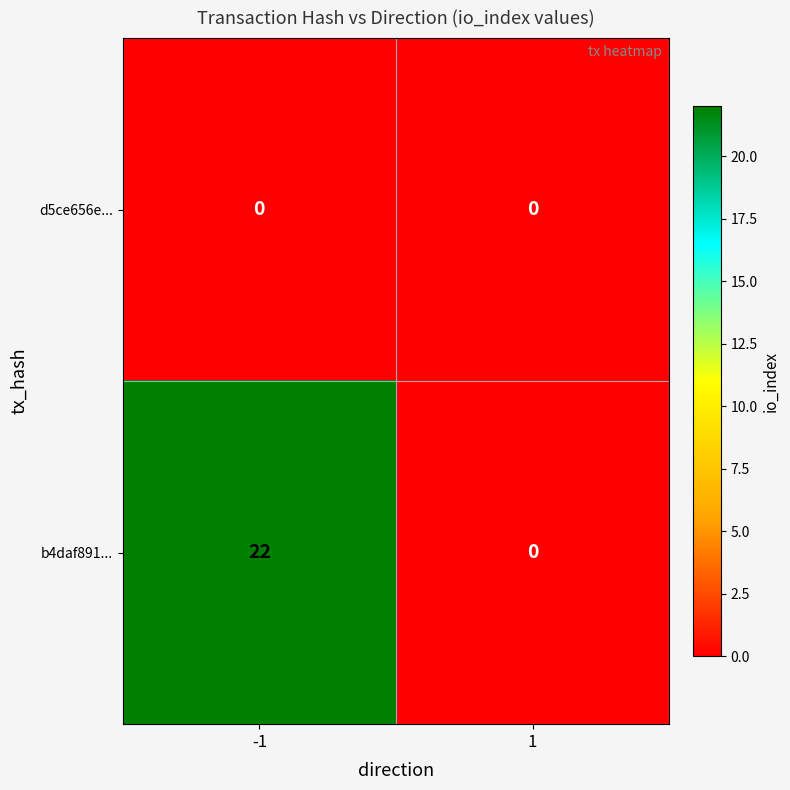

Between -1 and 1, which series saw the biggest shift?

b4daf891...